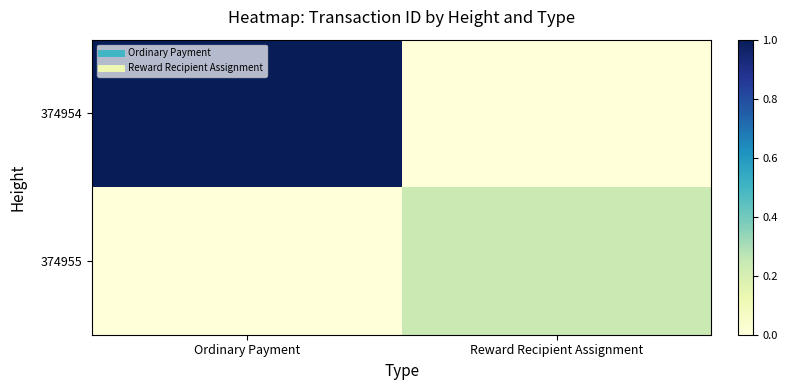

What is the greatest value displayed?

1.0